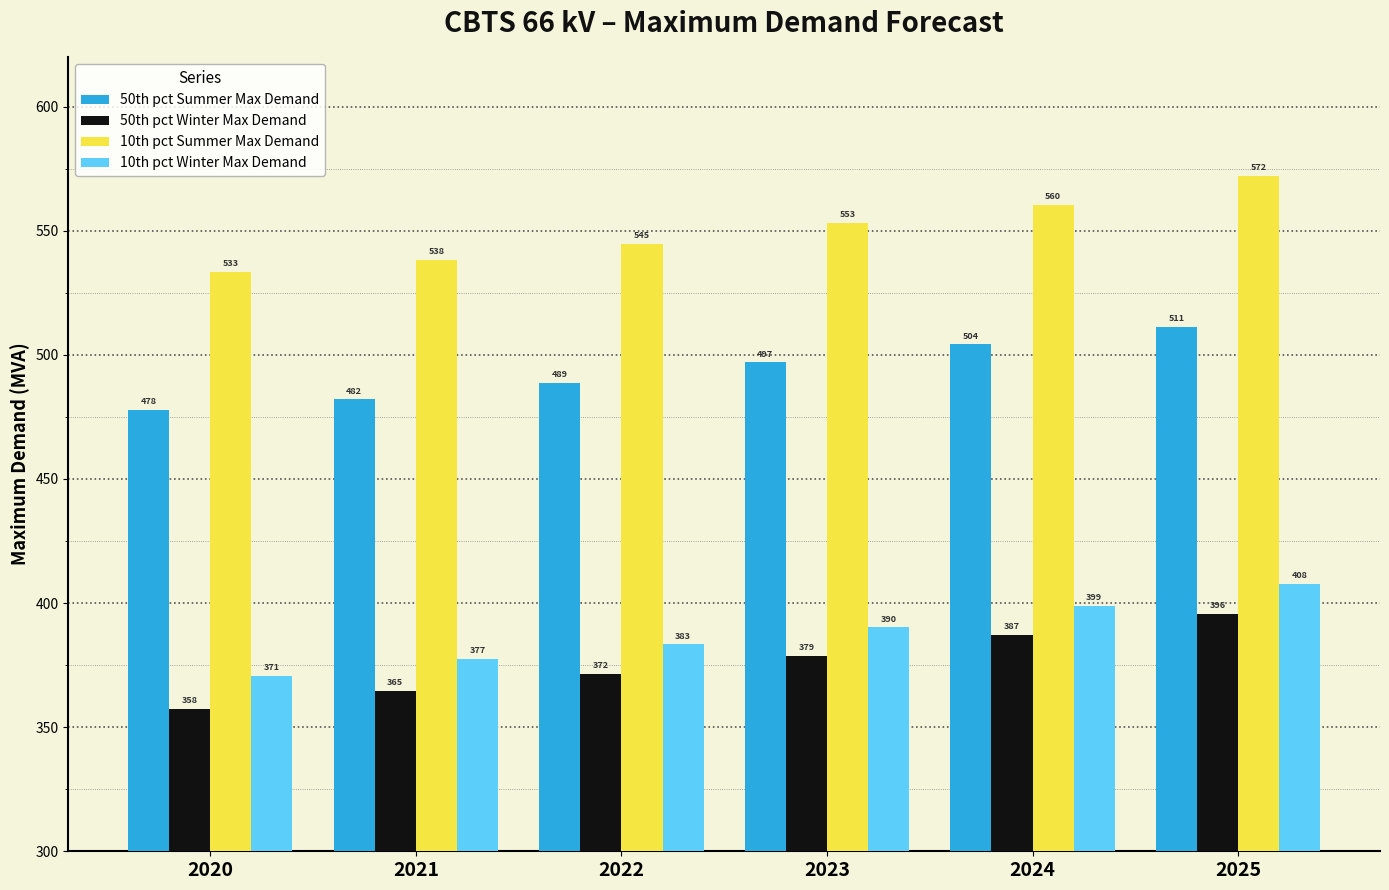

What is the minimum value shown in the chart?

357.5